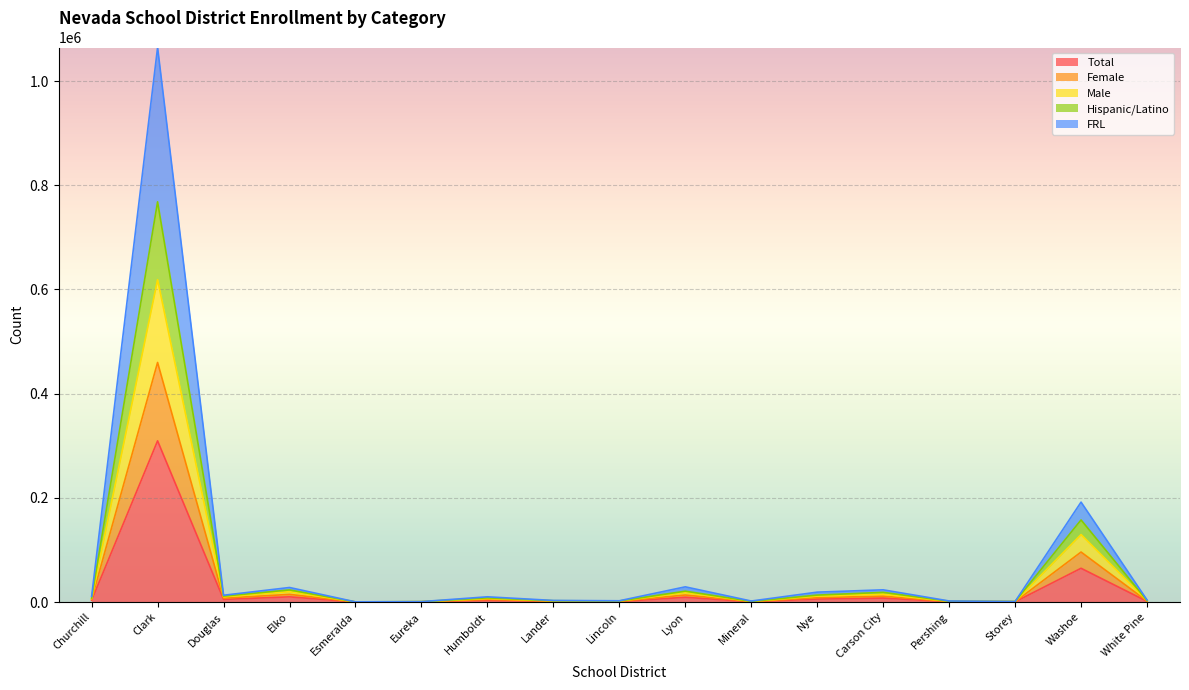

Which category has the highest value in the Total series?

Clark